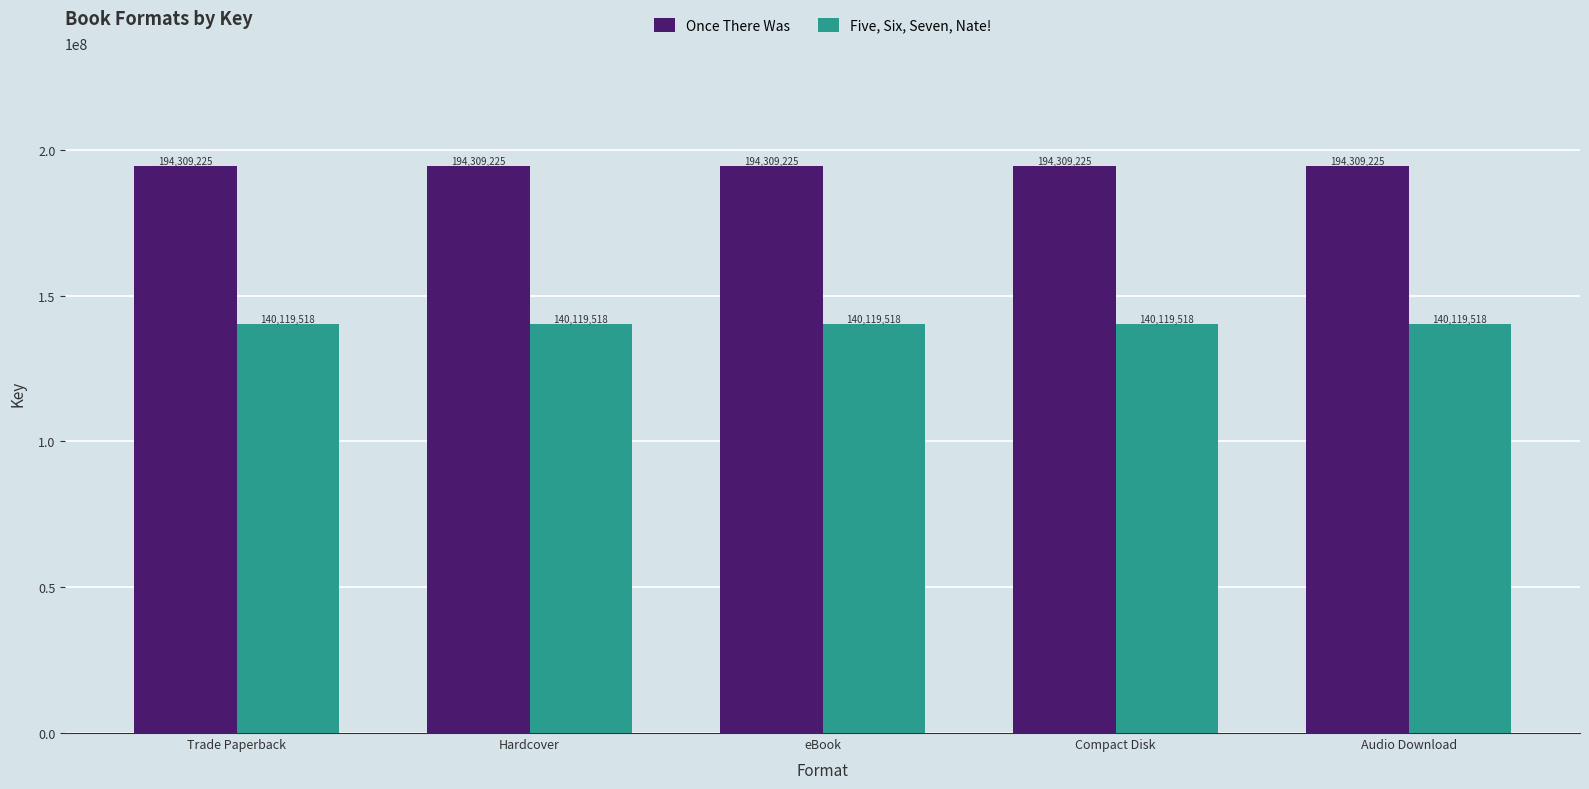

The value of Five, Six, Seven, Nate! at Hardcover is 140119518. True or false?

True